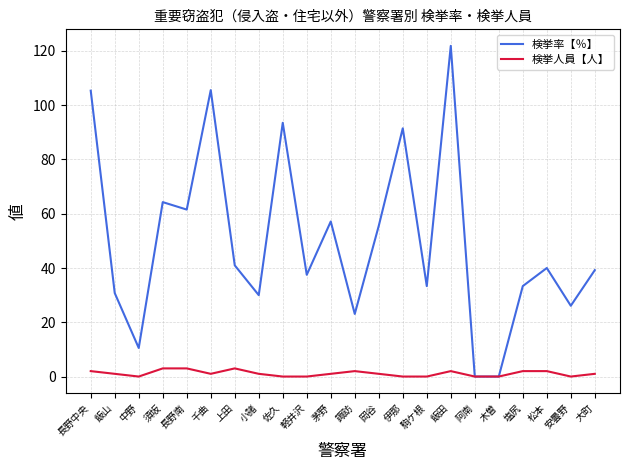

What position from the right is 小諸?

15